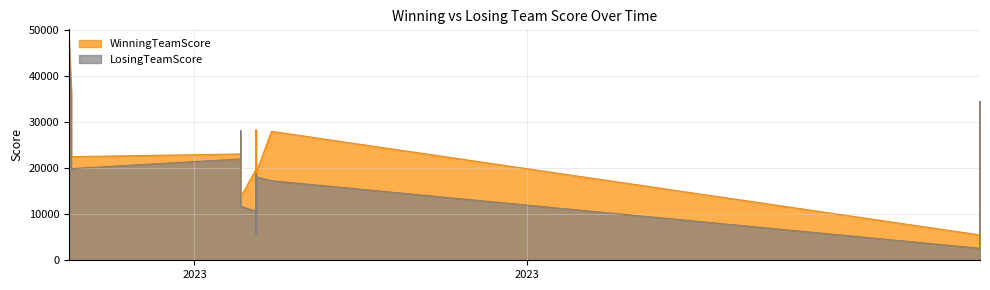

What is the total value across all series at 2023-12-24?

8095